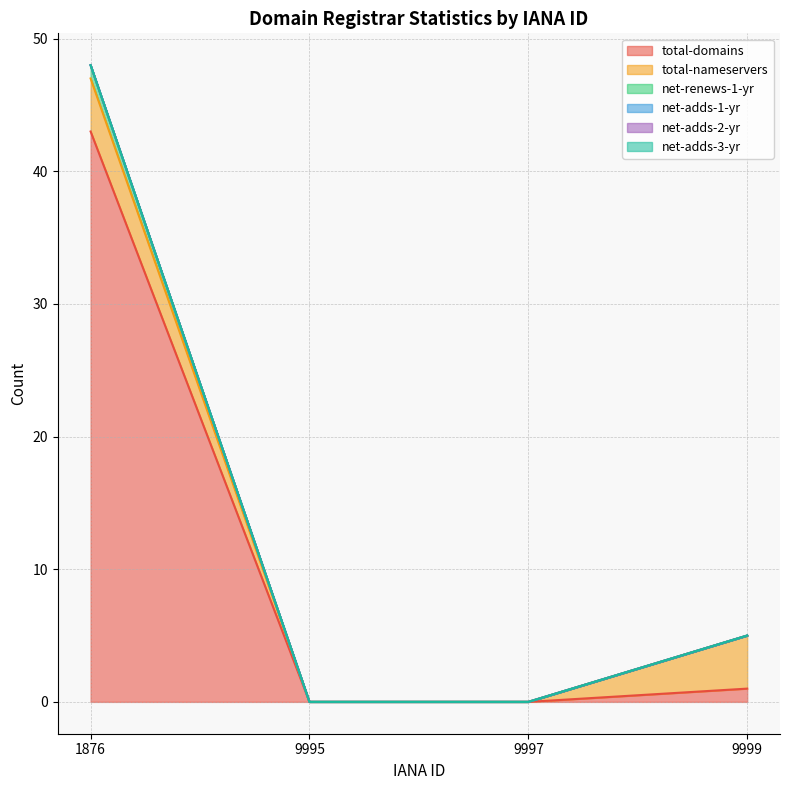

True or false: net-adds-2-yr and total-nameservers cross at least once.

False